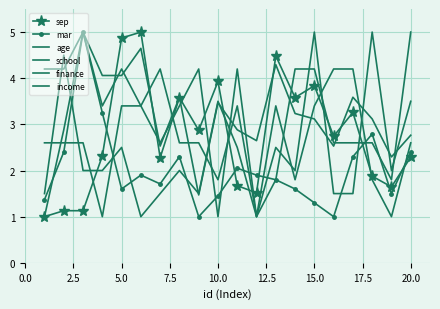

True or false: age has more than 1 points higher than both neighbors.

True